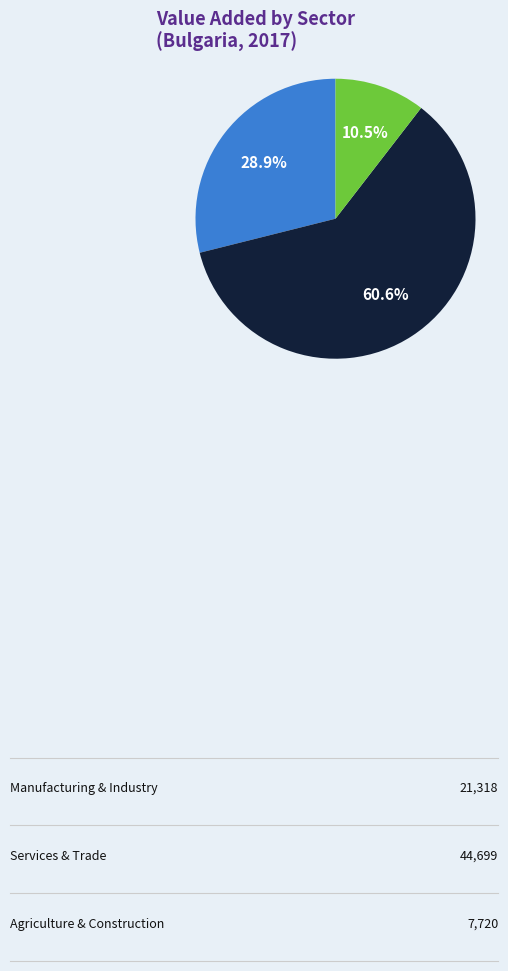

To the nearest percent, what is the average slice percentage?

33%